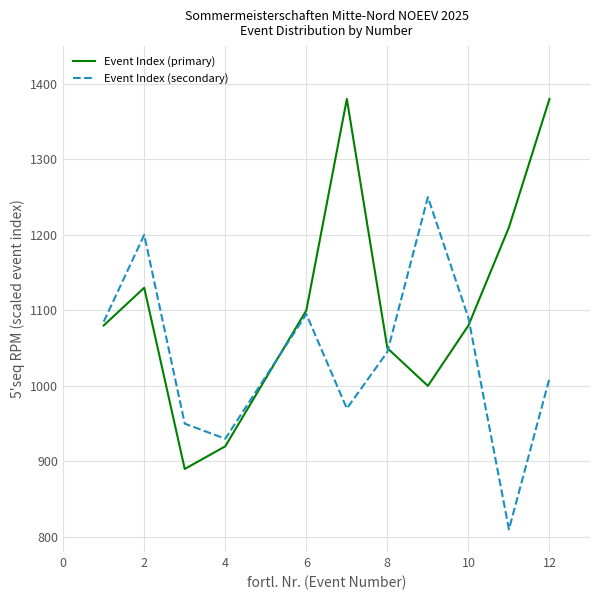

What is the difference between the maximum and second lowest values in the Event Index (primary) series?

460